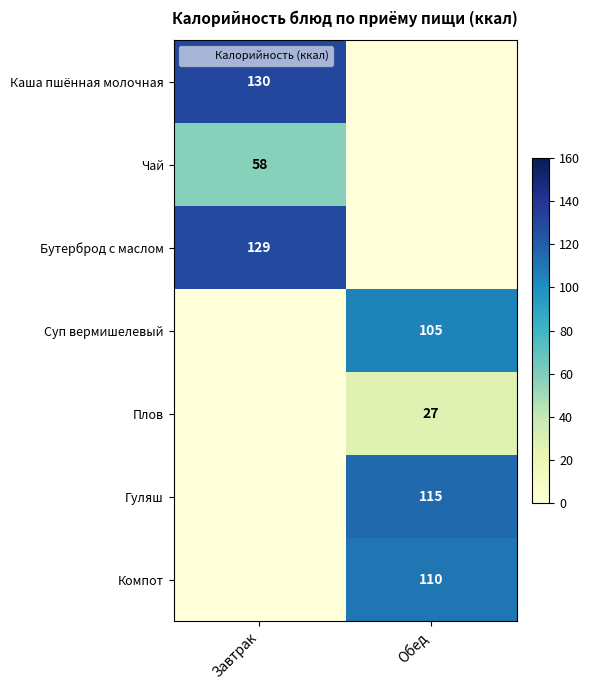

The value of Каша пшённая молочная at Завтрак is 130. True or false?

True